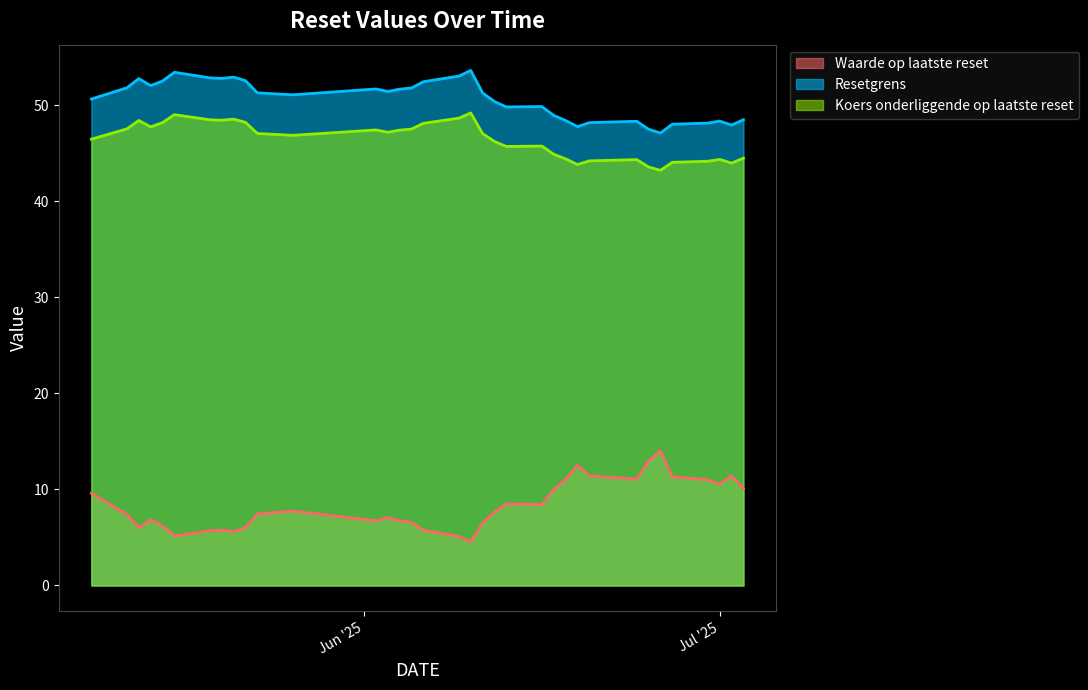

What are all the series names shown in the legend?

Waarde op laatste reset, Resetgrens, Koers onderliggende op laatste reset